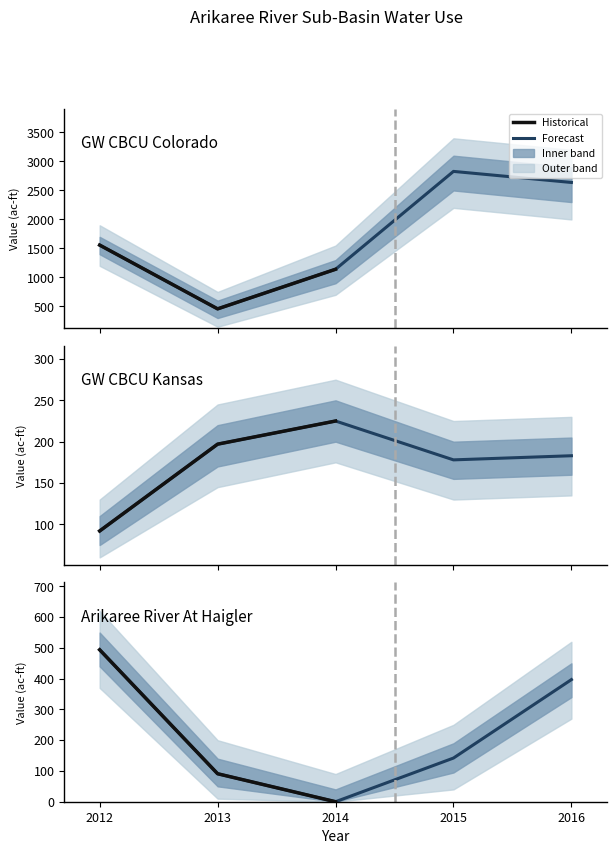

What is the difference between the Arikaree River At Haigler values at 2014 and 2016?

397